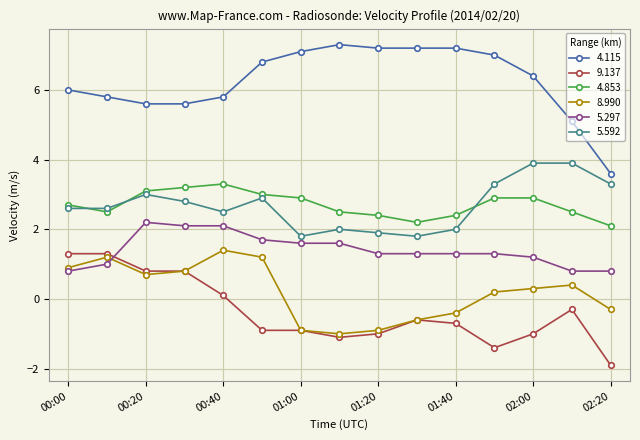

Which series has the widest spread of values?

4.115